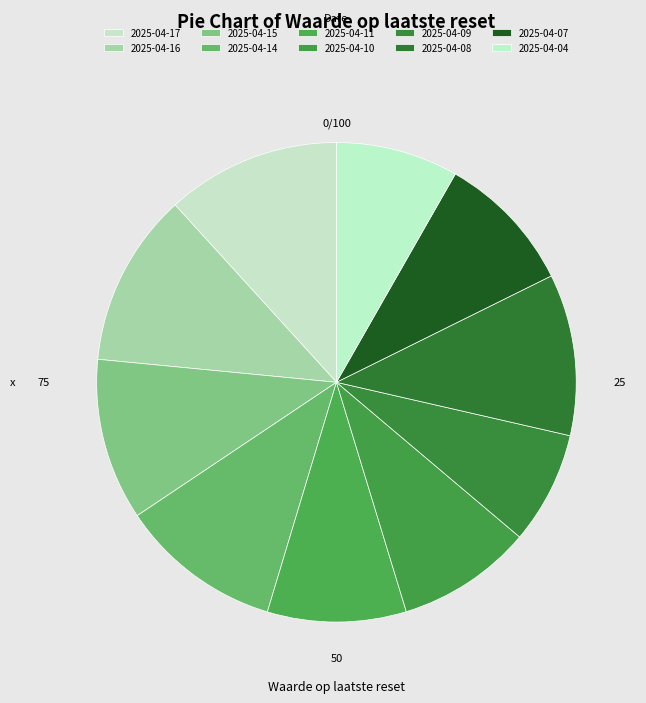

How many slices are in this pie chart?

10